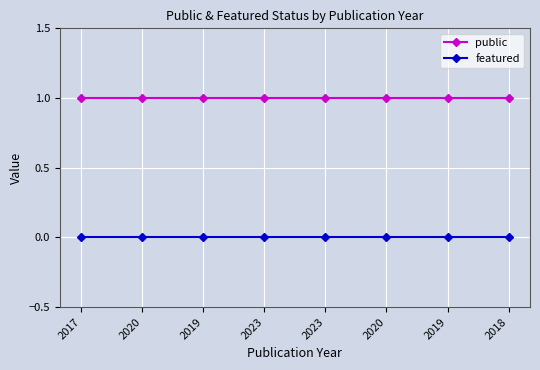

Is it true that public equals 0 at 2020?

False